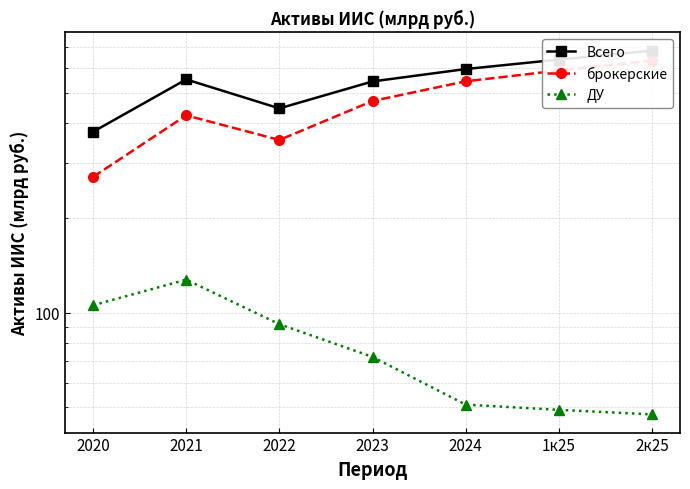

Where is the first local maximum for брокерские?

2021